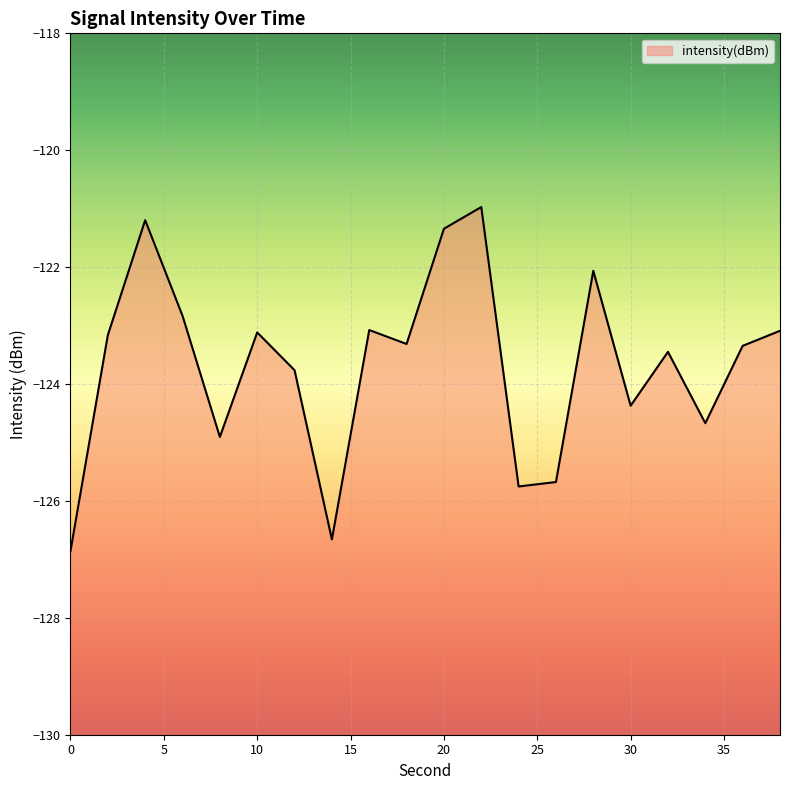

List the labels in order of value, smallest first.

0, 14, 24, 26, 8, 34, 30, 12, 32, 36, 18, 2, 10, 38, 16, 6, 28, 20, 4, 22